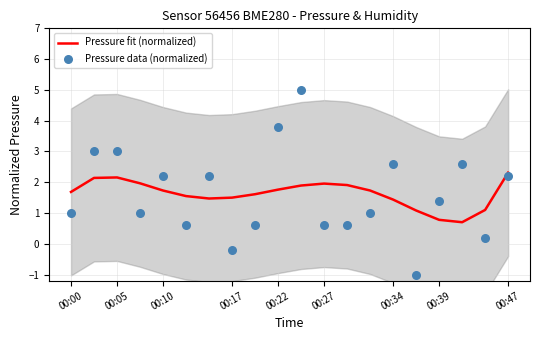

Which series contains the highest Y value?

Pressure data (normalized)